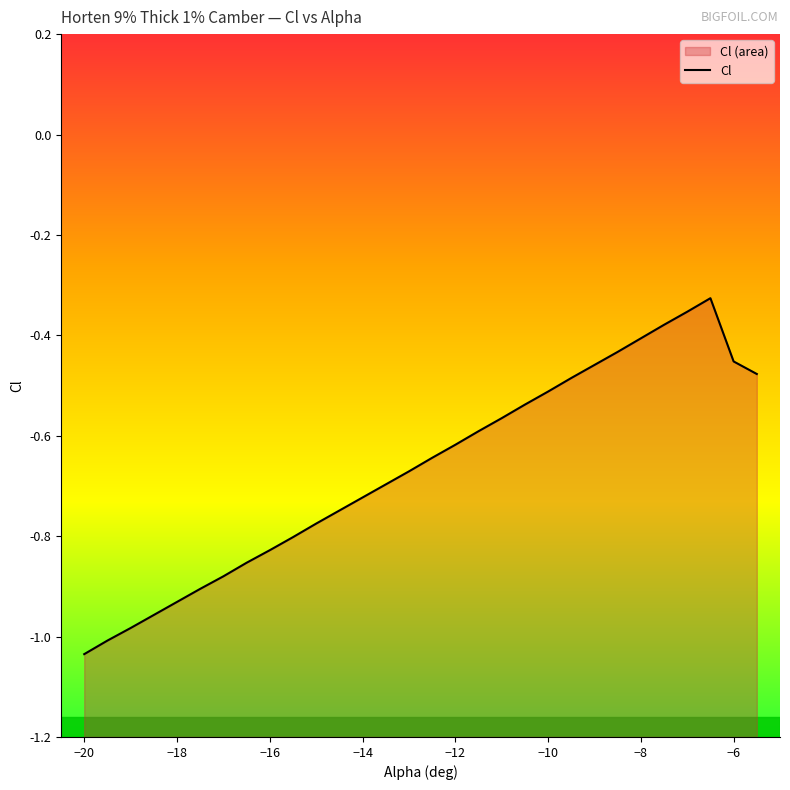

Does the chart have visible grid lines?

No